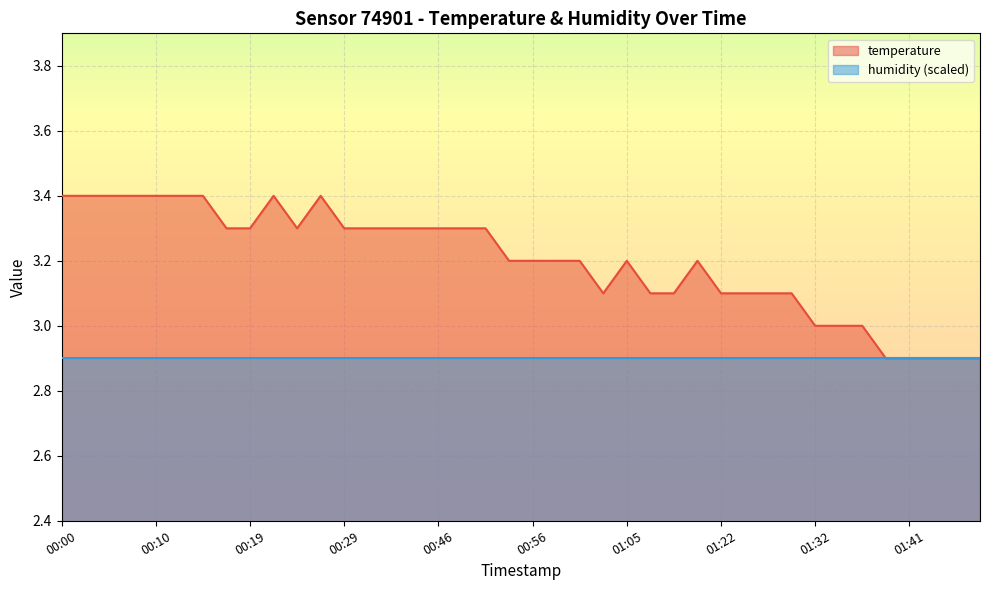

How many interior local peaks (higher than both neighbors) does the data have?

4